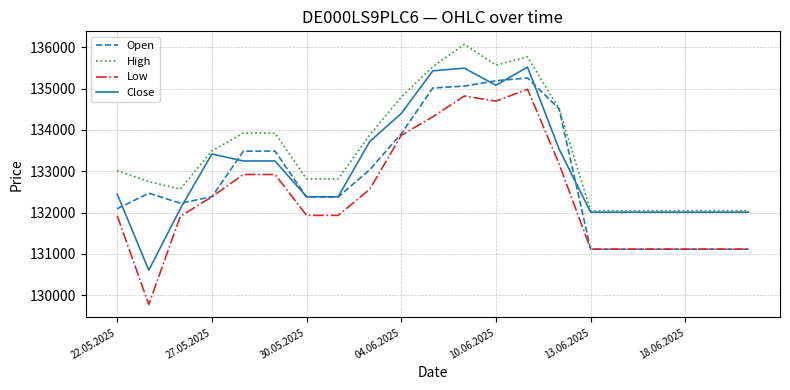

True or false: Low and Close intersect in this chart.

False